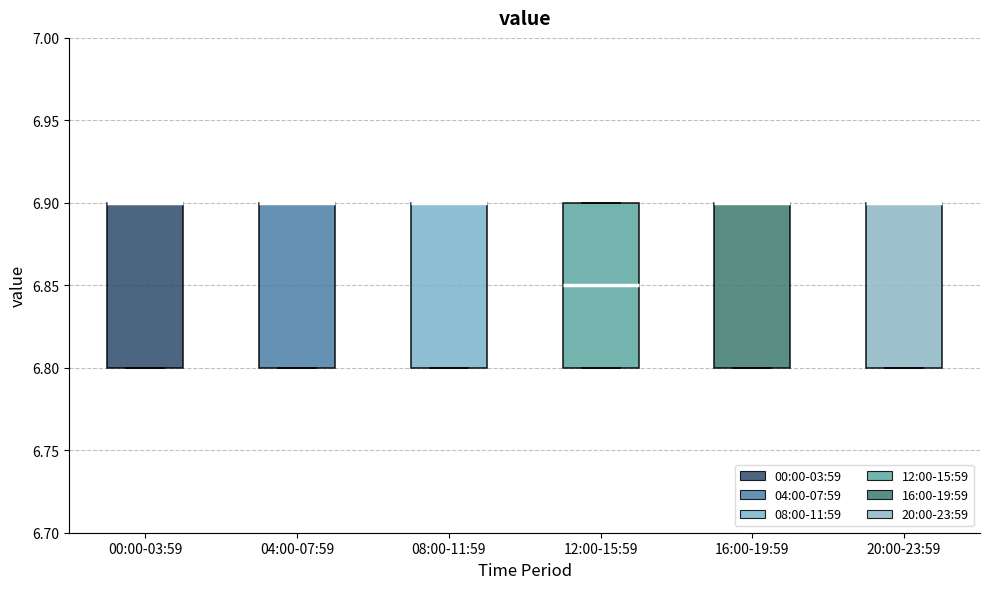

Reading left to right, read every box against the y-axis: the position of its median line, the range the box covers, and the ends of its whiskers. The values are not printed on the chart, so give them approximately, as read against the axis.

00:00-03:59: median 6.90 (drawn on the box's upper edge), box 6.80 to 6.90, whiskers 6.80 to 6.90
04:00-07:59: median 6.90 (drawn on the box's upper edge), box 6.80 to 6.90, whiskers 6.80 to 6.90
08:00-11:59: median 6.90 (drawn on the box's upper edge), box 6.80 to 6.90, whiskers 6.80 to 6.90
12:00-15:59: median 6.85, box 6.80 to 6.90, whiskers 6.80 to 6.90
16:00-19:59: median 6.90 (drawn on the box's upper edge), box 6.80 to 6.90, whiskers 6.80 to 6.90
20:00-23:59: median 6.90 (drawn on the box's upper edge), box 6.80 to 6.90, whiskers 6.80 to 6.90